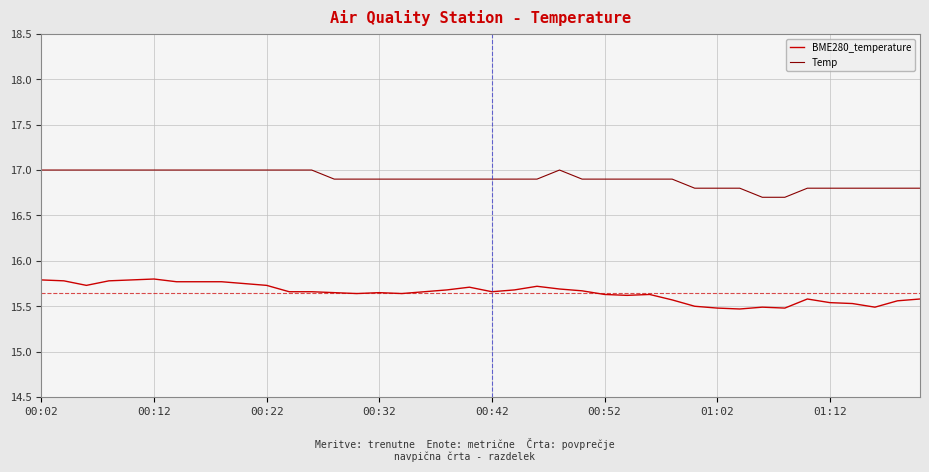

What is the minimum value for BME280_temperature?

15.5